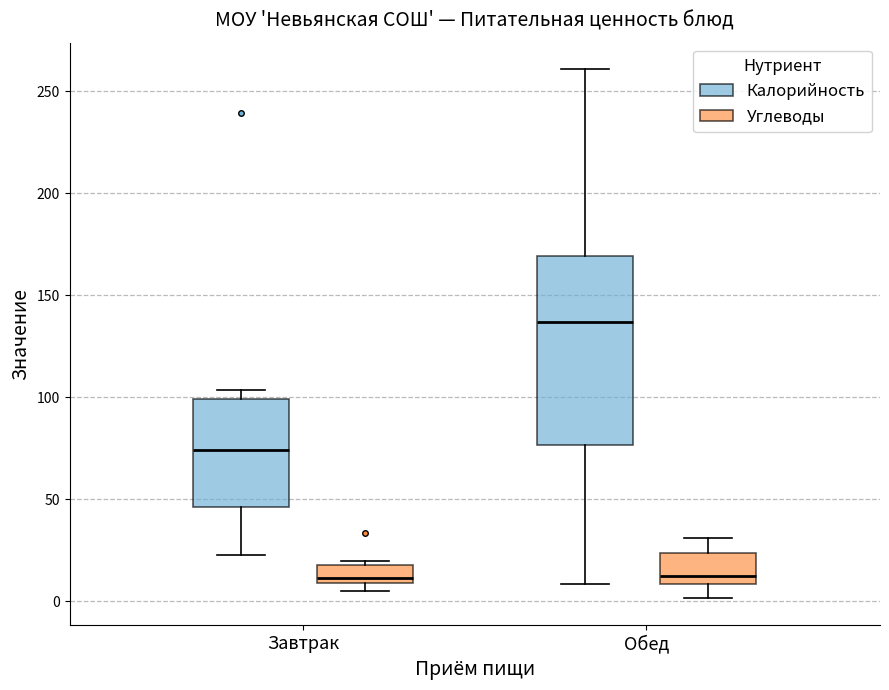

Which box has the highest median line?

Обед (Калорийность)